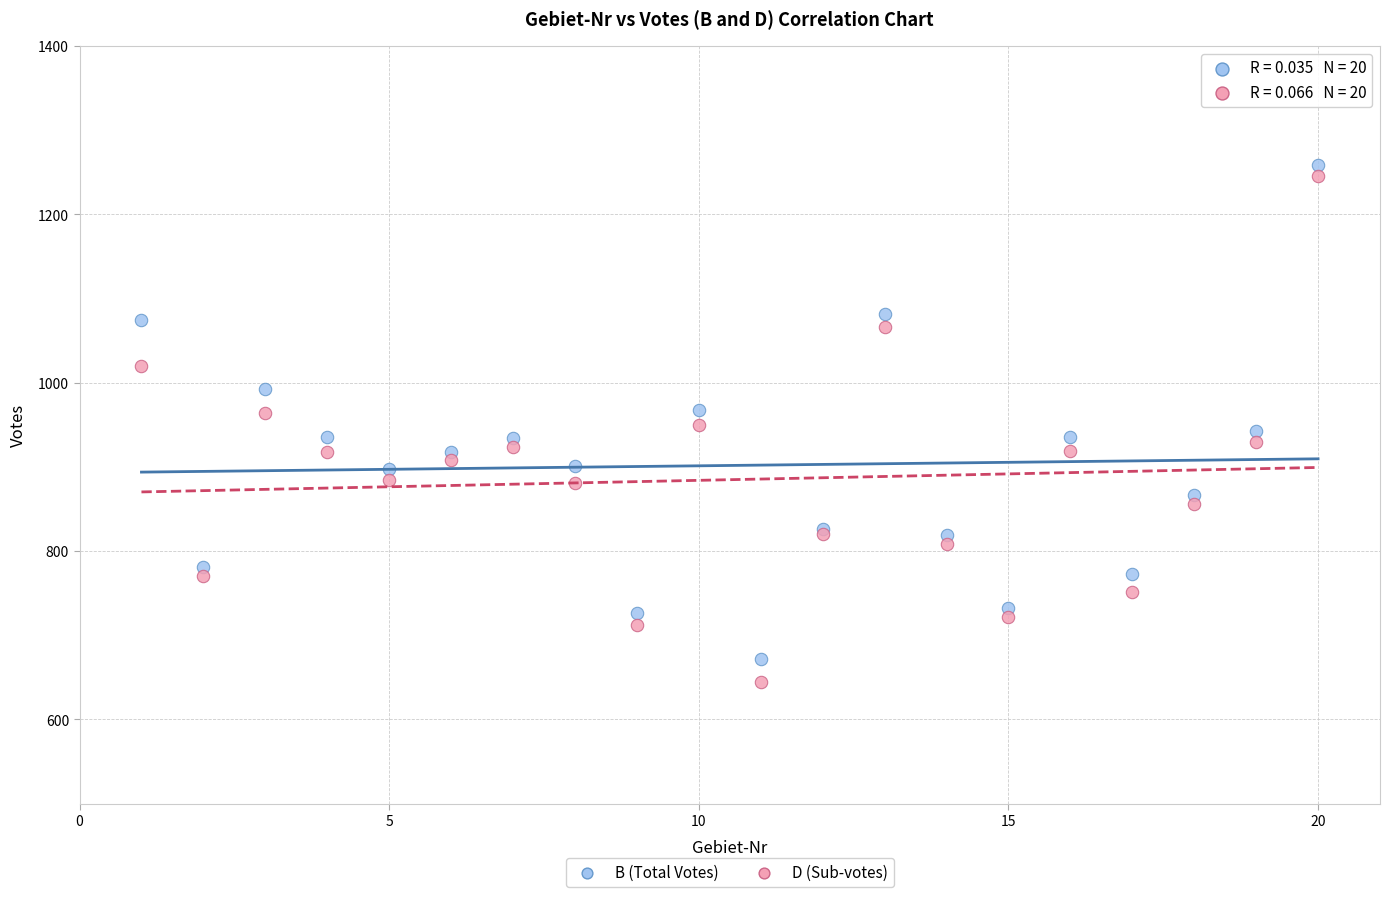

Which series has the largest Y range (max minus min)?

D (Sub-votes)